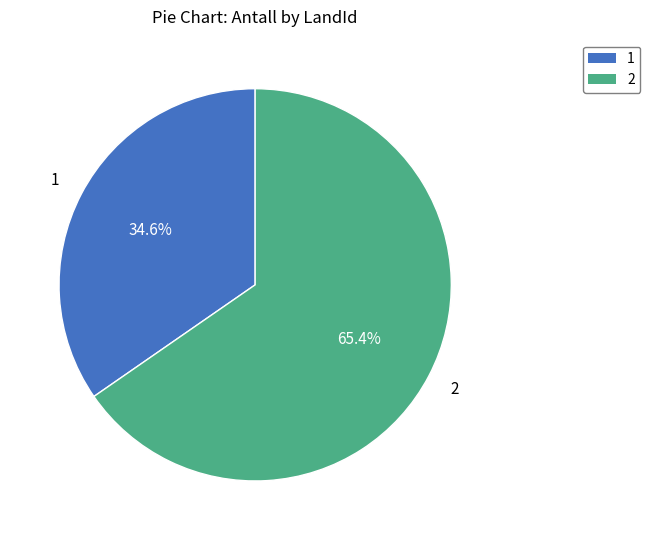

Combined, what portion of the pie is 1 and 2?

100.0%